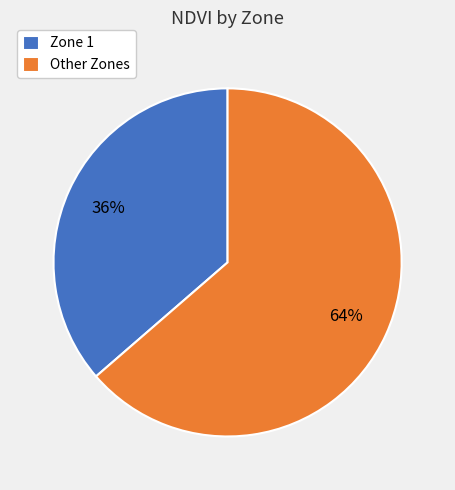

To the nearest percent, what portion does Zone 1 represent?

36%